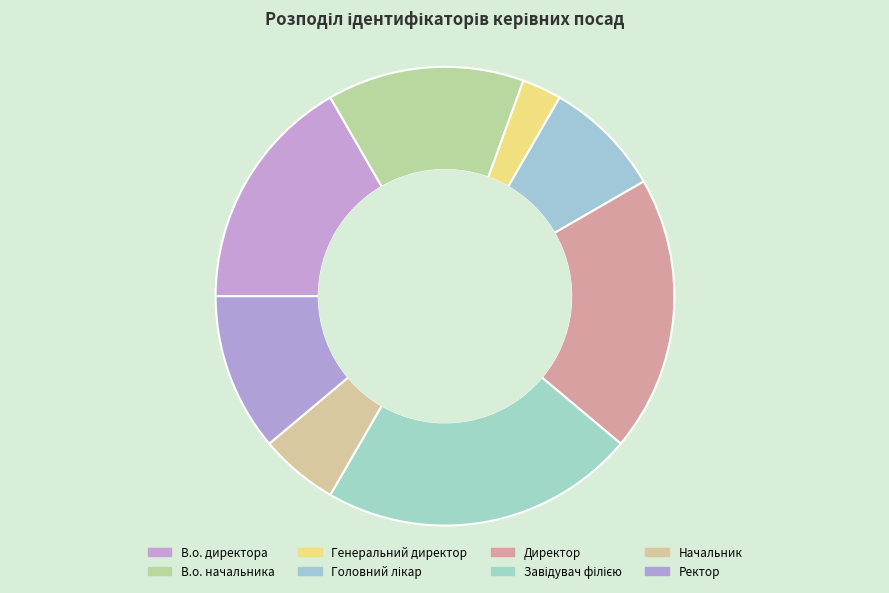

To the nearest percent, what is the difference between the Директор and В.о. директора slice percentages?

3%